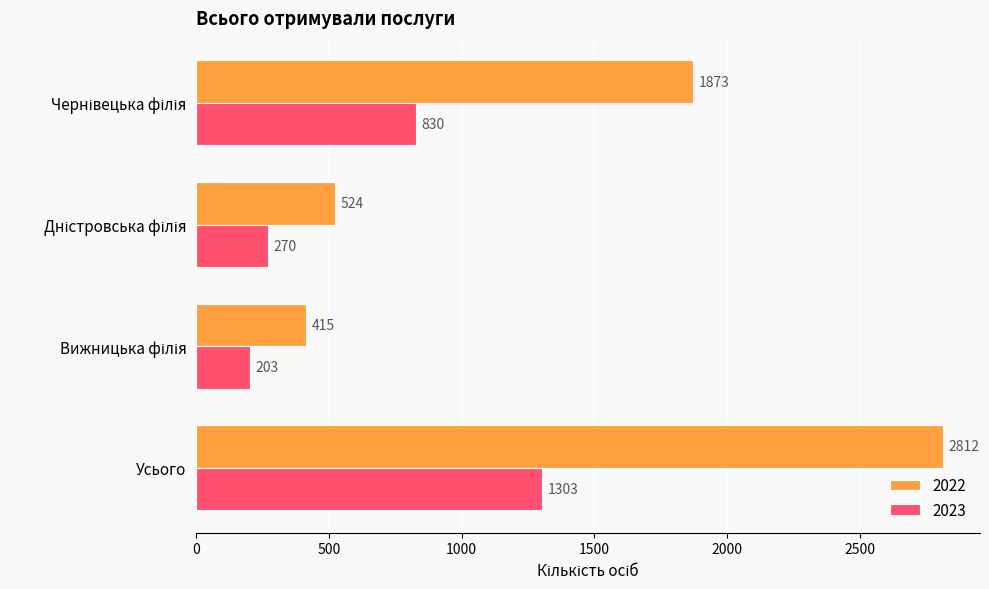

How many series are shown in this chart?

2